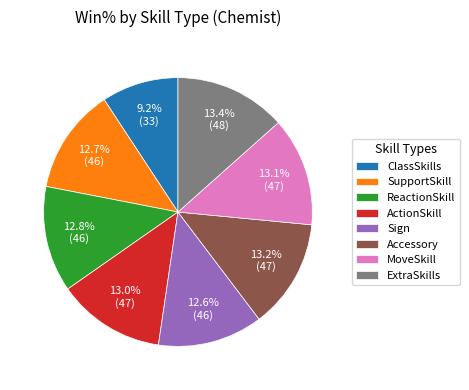

True or false: ActionSkill accounts for 1% of the total.

False